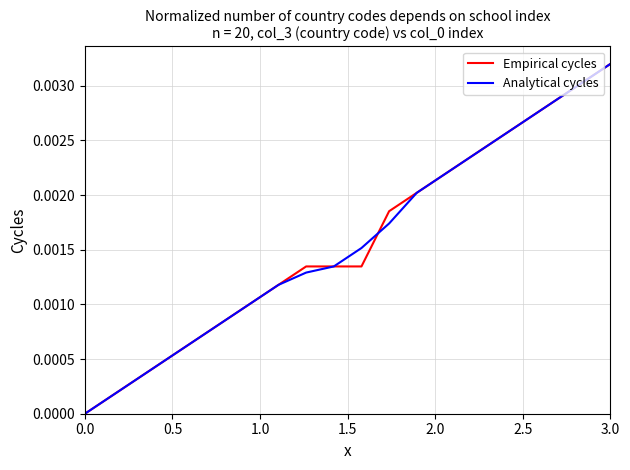

How many lines are shown in the chart?

2